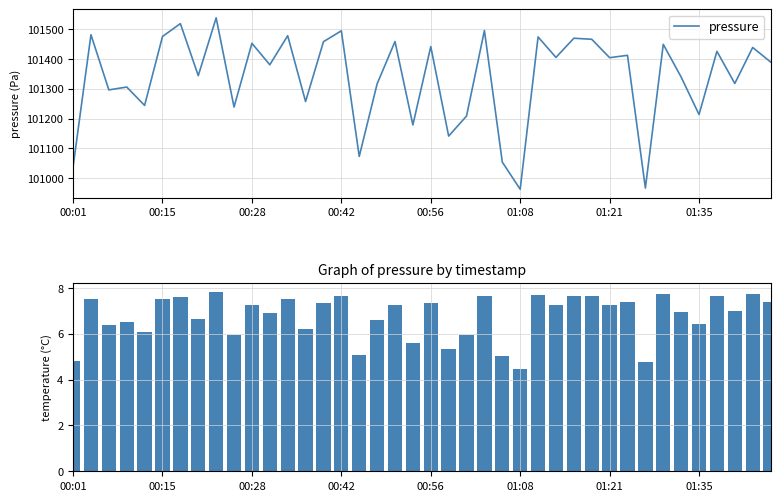

Are the bars grouped side by side (vs. stacked)?

Yes